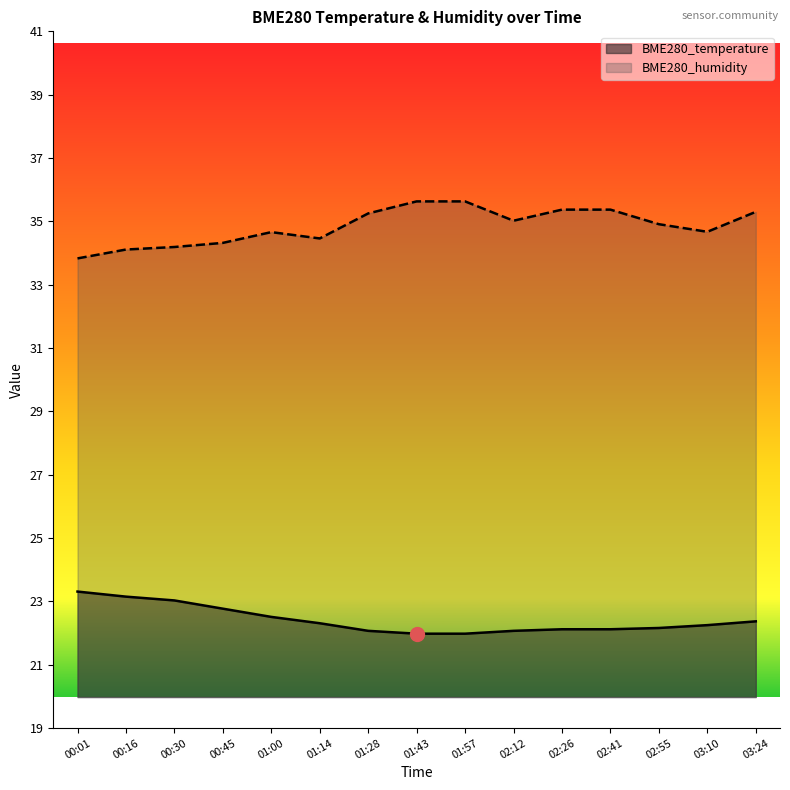

What are all the series names shown in the legend?

BME280_temperature, BME280_humidity